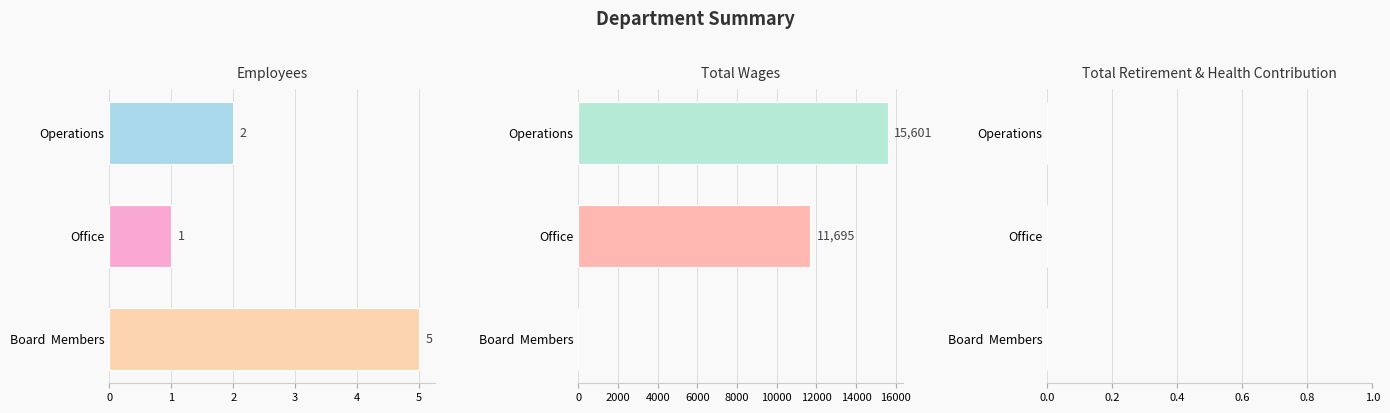

What is the value of the Total Wages bar at the 1st from the left?

15601.0